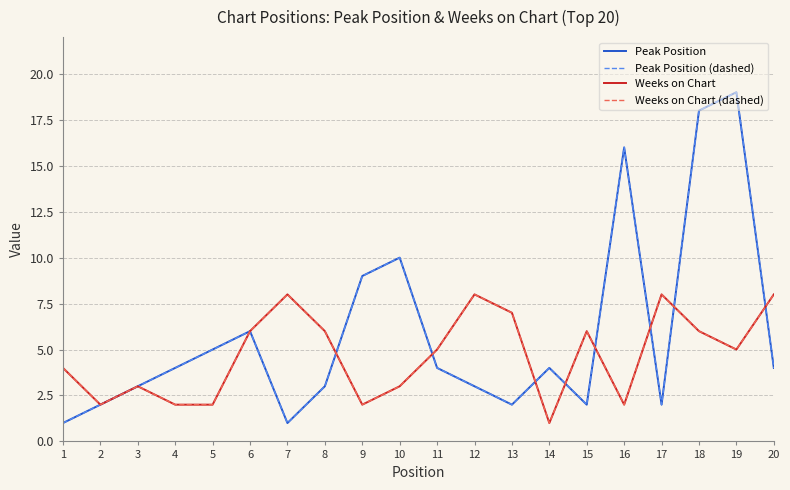

Rank the categories by Peak Position (dashed) value from lowest to highest.

1, 7, 2, 13, 15, 17, 3, 8, 12, 4, 11, 14, 20, 5, 6, 9, 10, 16, 18, 19